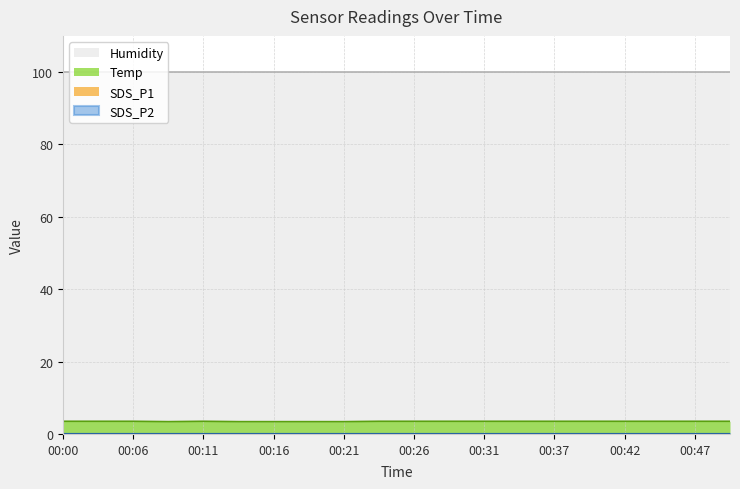

At 00:29, list the series in order from smallest to largest.

SDS_P1, SDS_P2, Temp, Humidity